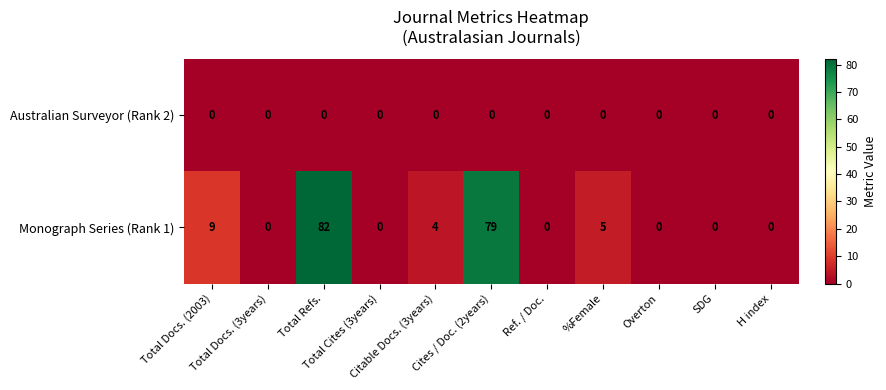

Which series has the widest spread of values?

Monograph Series (Rank 1)